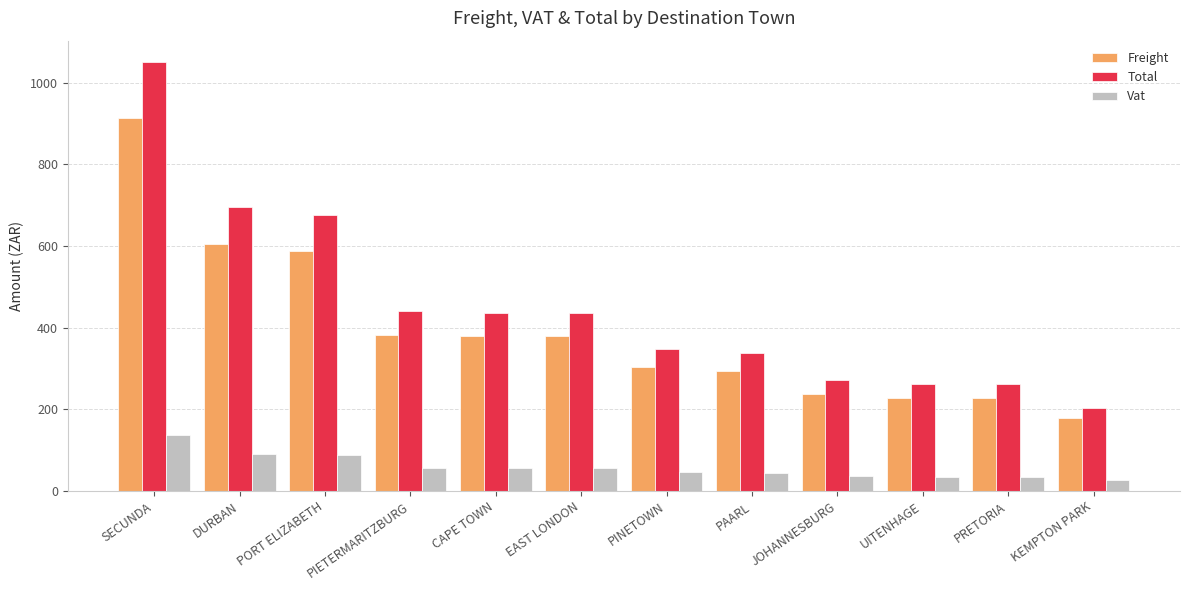

Is it true that Vat equals 44.0 at PAARL?

True